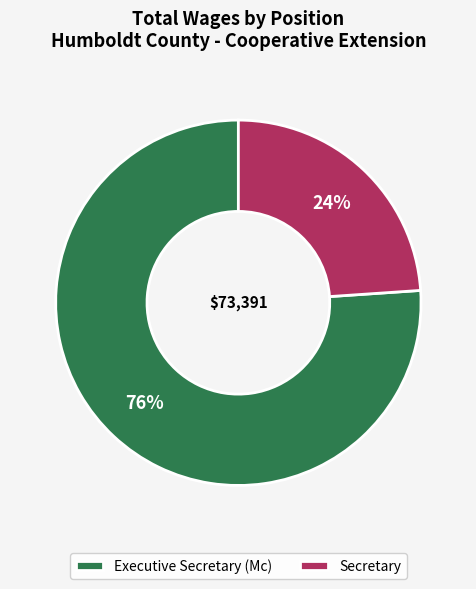

Do Executive Secretary (Mc) and Secretary together represent more than half of the pie?

Yes